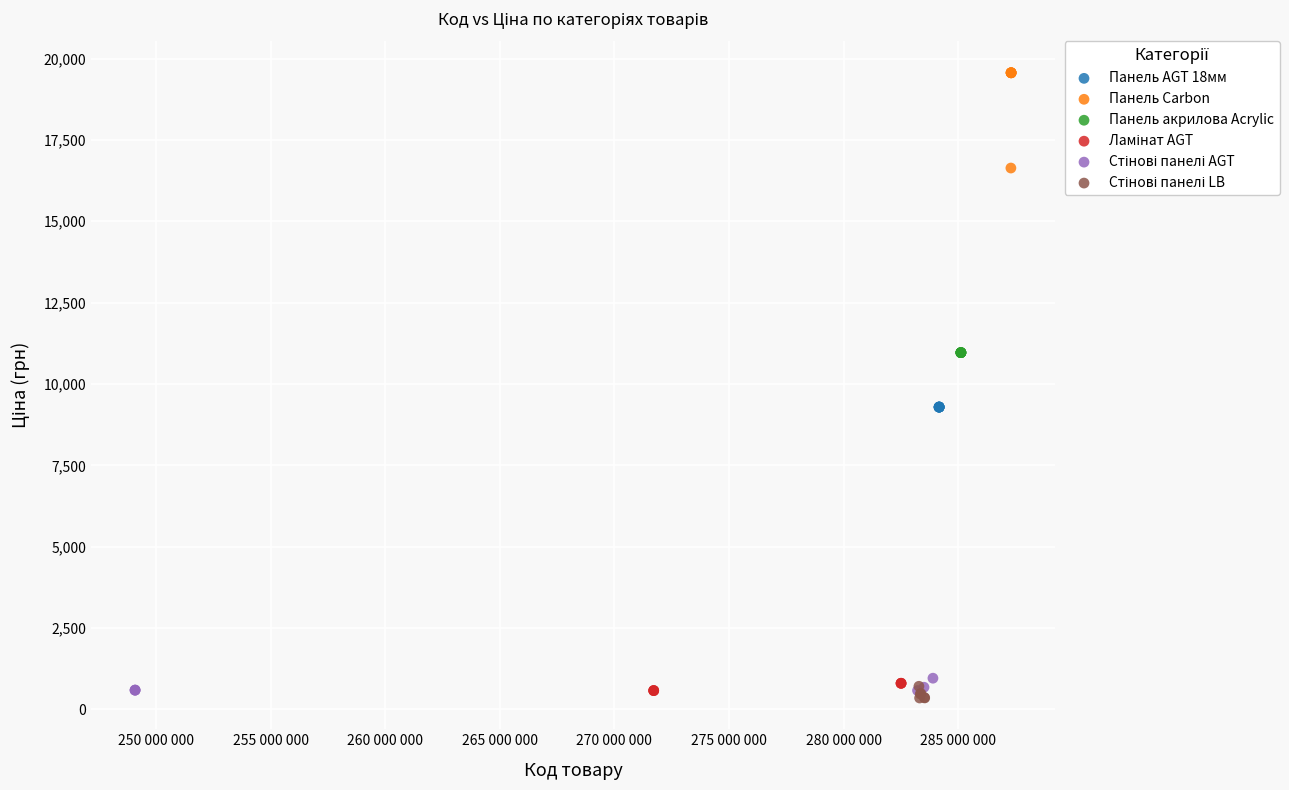

Which series contains the highest Y value?

Панель Carbon